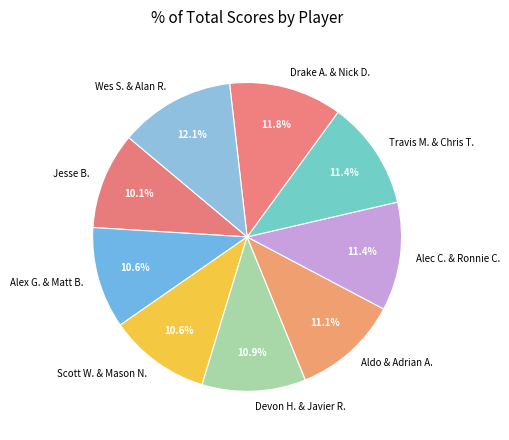

Is Aldo & Adrian A. the majority of the pie?

No